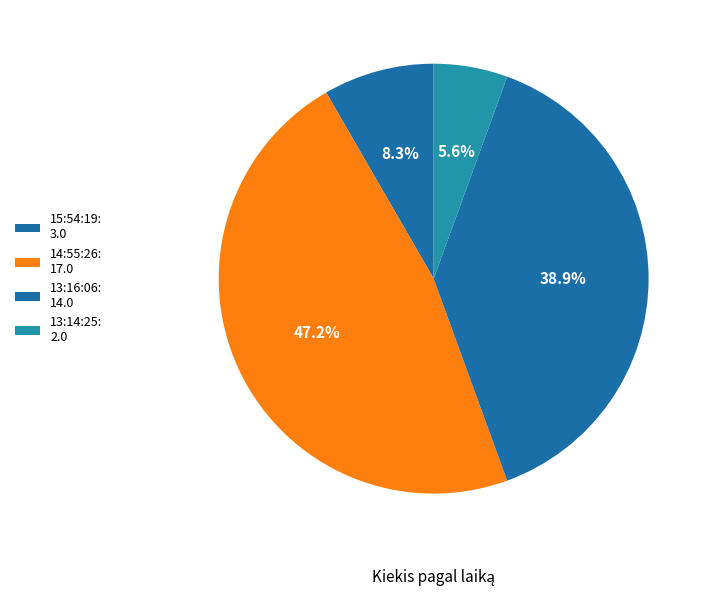

Is it true that 13:14:25 is 1% of the pie?

False